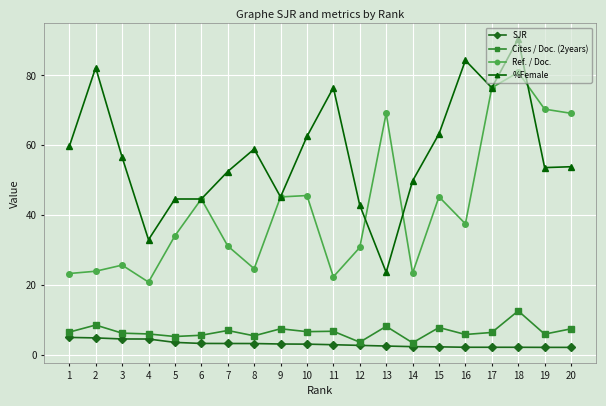

What is the difference between the maximum and minimum values in the %Female series?

66.8